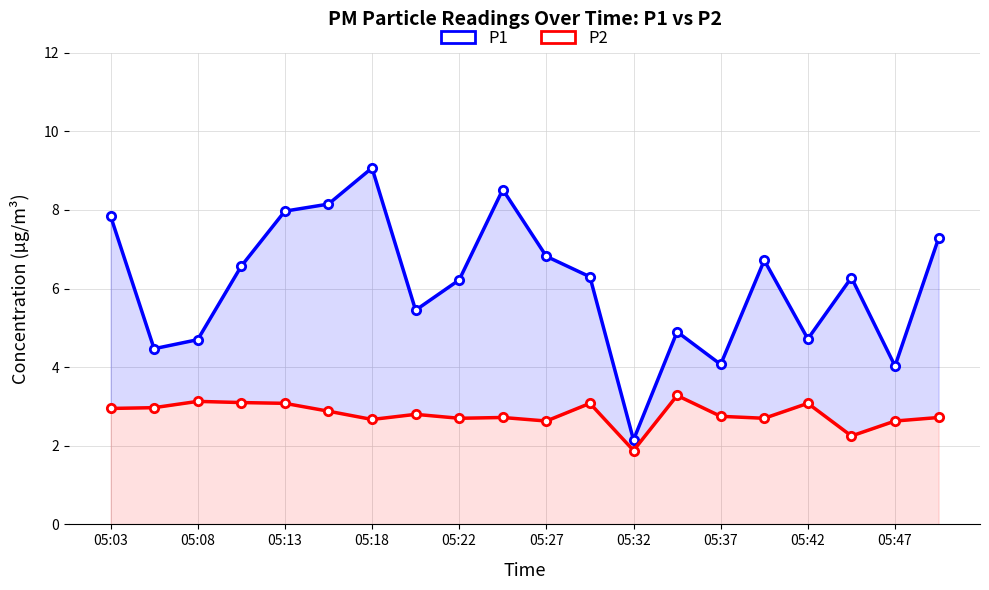

In P1, how many points are lower than both neighbors (excluding endpoints)?

6